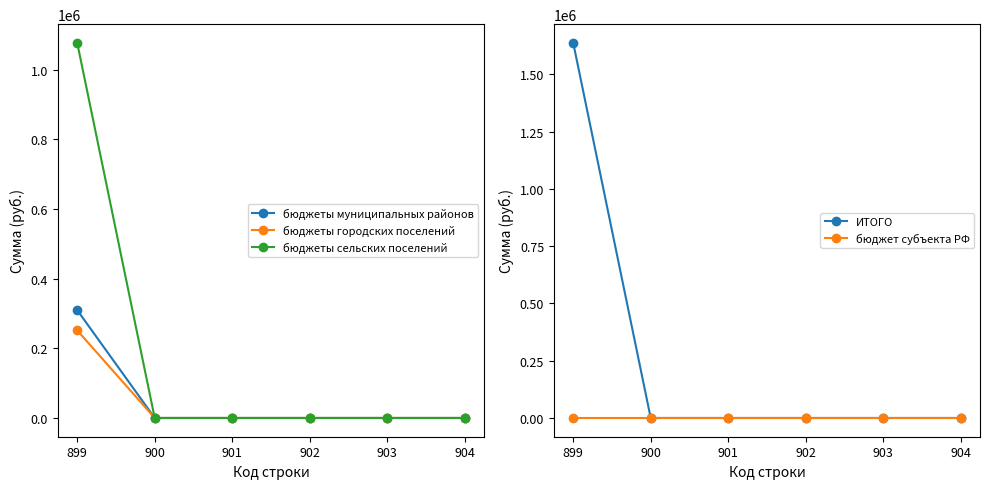

Reading right to left, list all the values displayed in this chart.

бюджеты муниципальных районов: 0.0	0.0	0.0	0.0	0.0	309436.2
бюджеты городских поселений: 0.0	0.0	0.0	0.0	0.0	251352.2
бюджеты сельских поселений: 0.0	0.0	0.0	0.0	0.0	1076369.0
ИТОГО: 0.0	0.0	0.0	0.0	0.0	1637157.5
бюджет субъекта РФ: 0.0	0.0	0.0	0.0	0.0	0.0